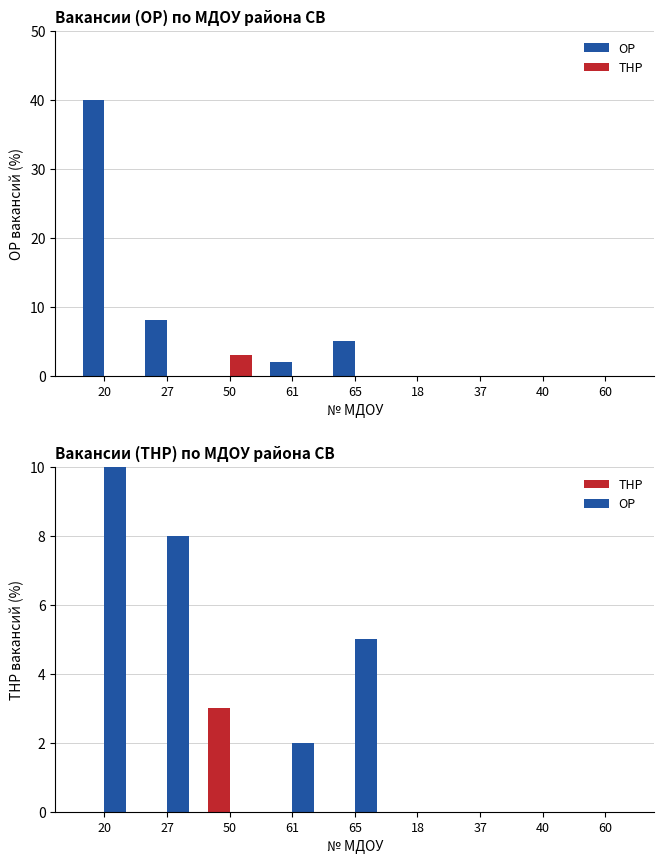

Rank the categories by ОР value from highest to lowest.

20, 27, 65, 61, 50, 18, 37, 40, 60